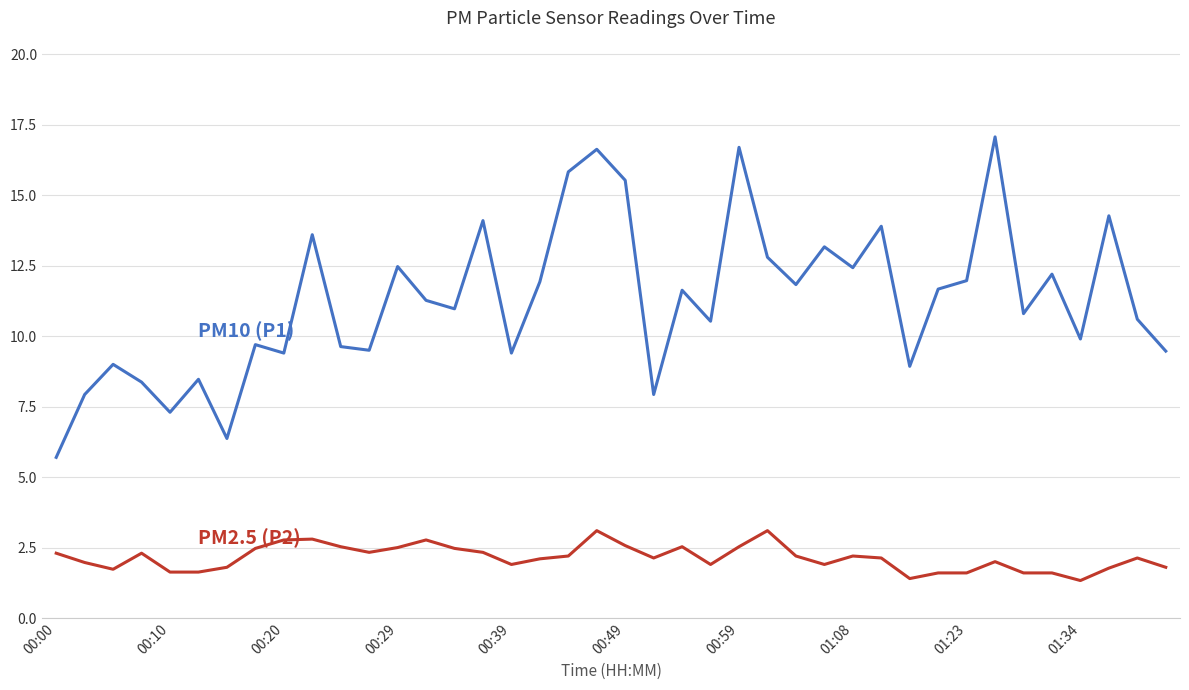

What is the greatest value displayed?

17.1